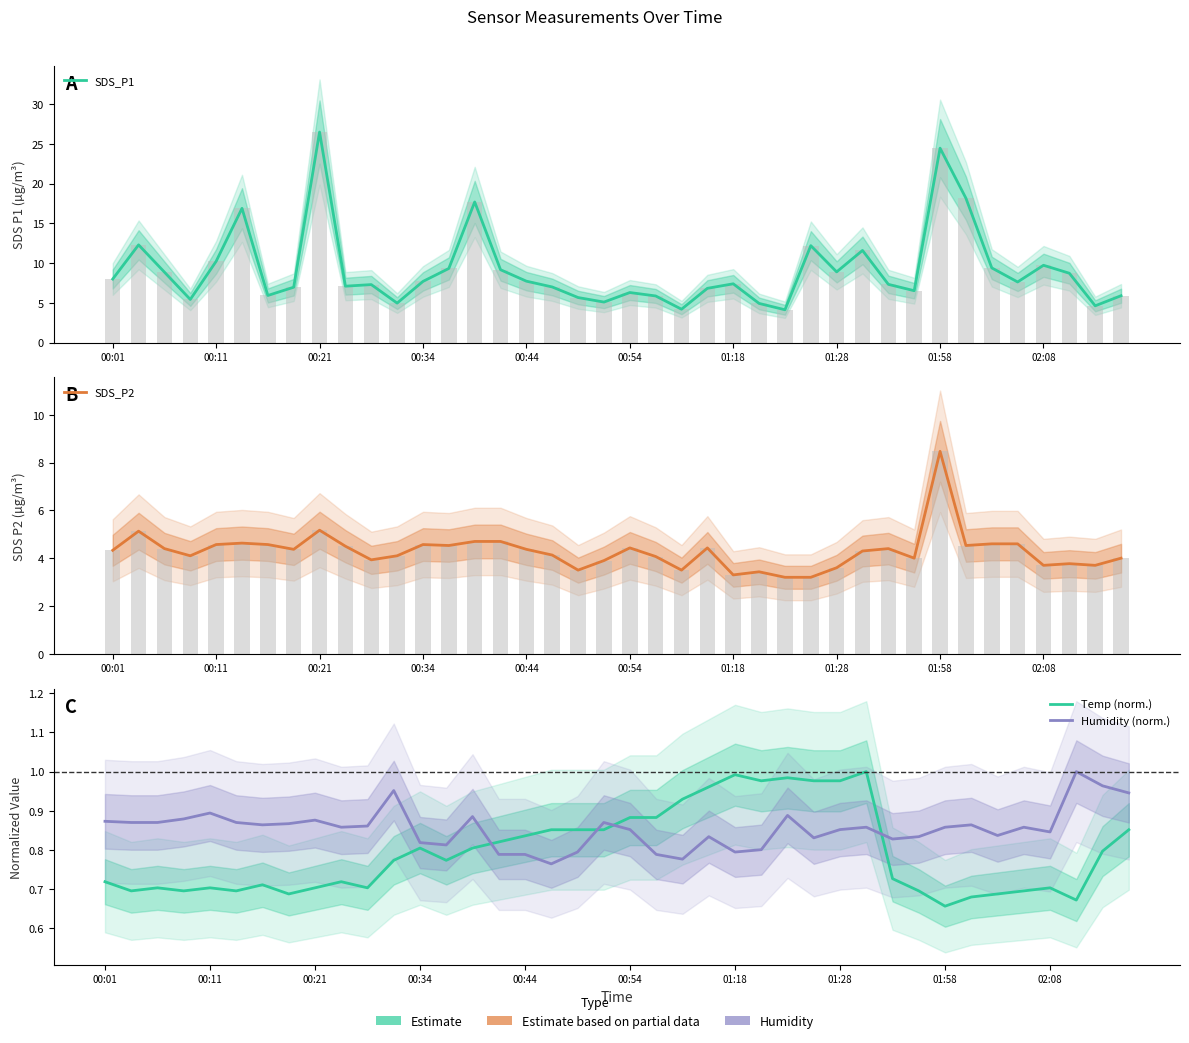

How many series are shown in this chart?

4